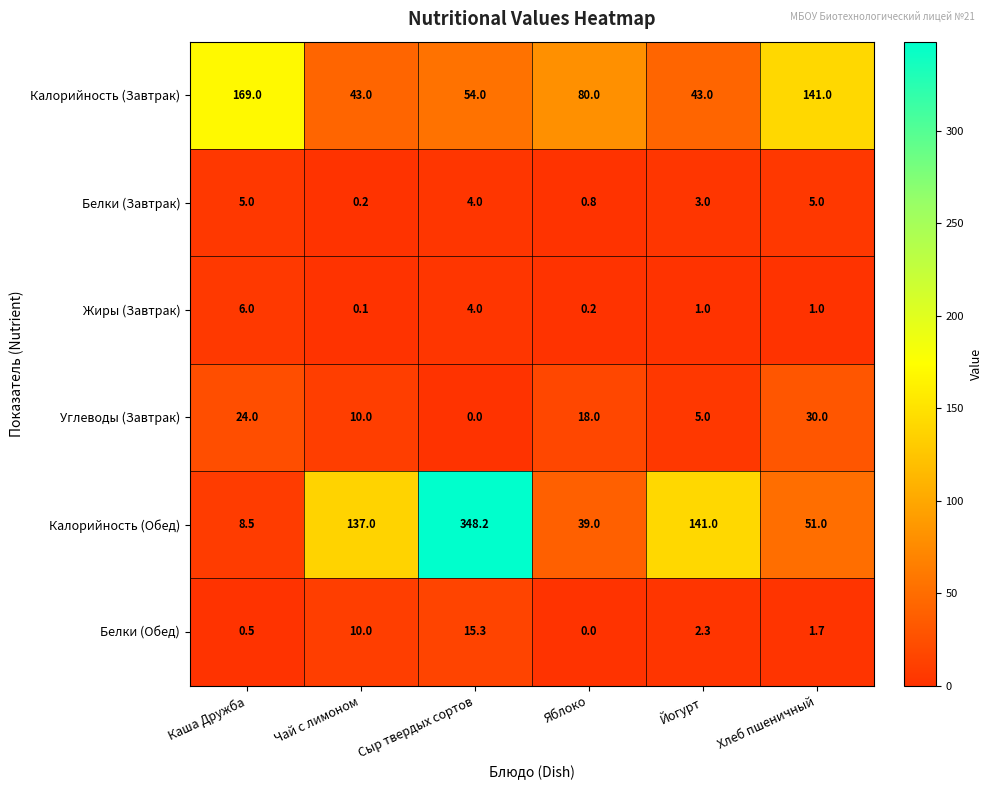

How many data points in Белки (Обед) are above 2?

3